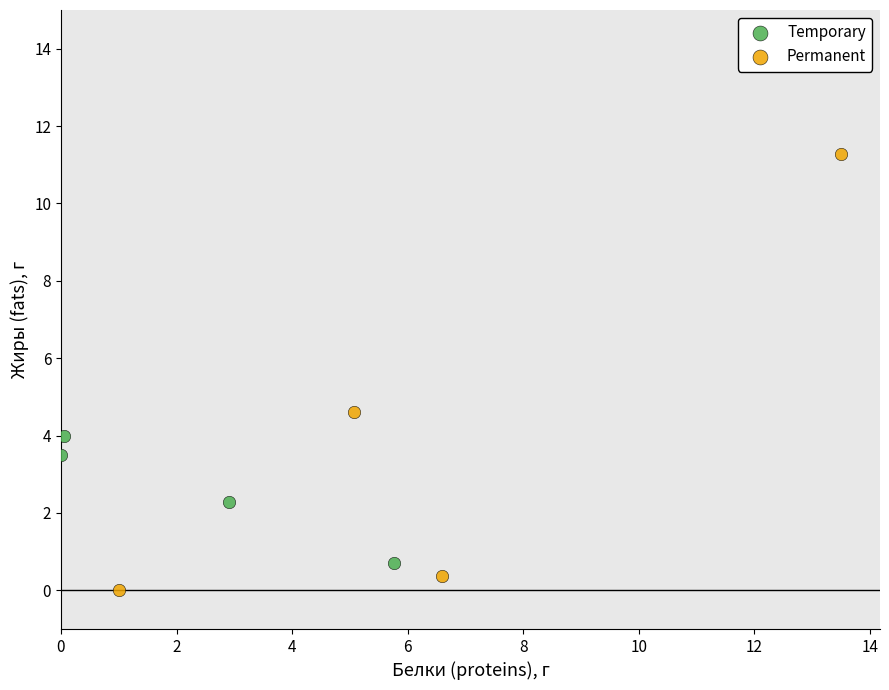

Which series has the widest spread of Y values?

Permanent